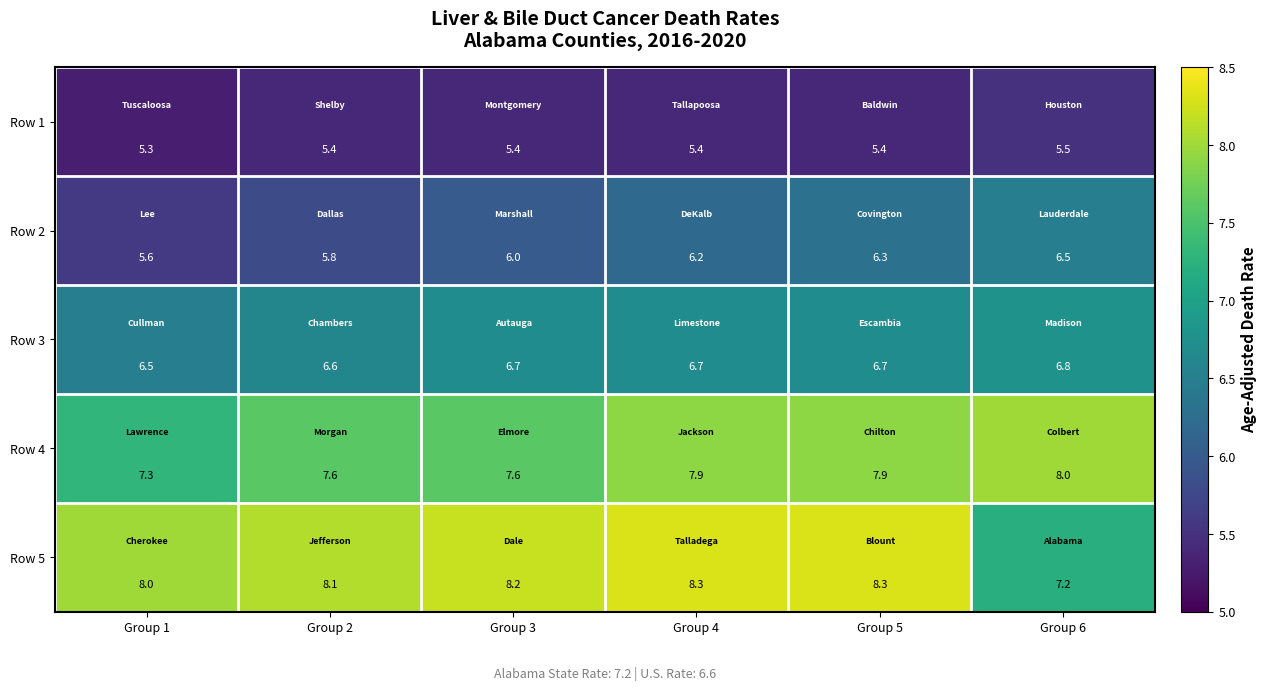

At how many categories does at least one series exceed 7?

6